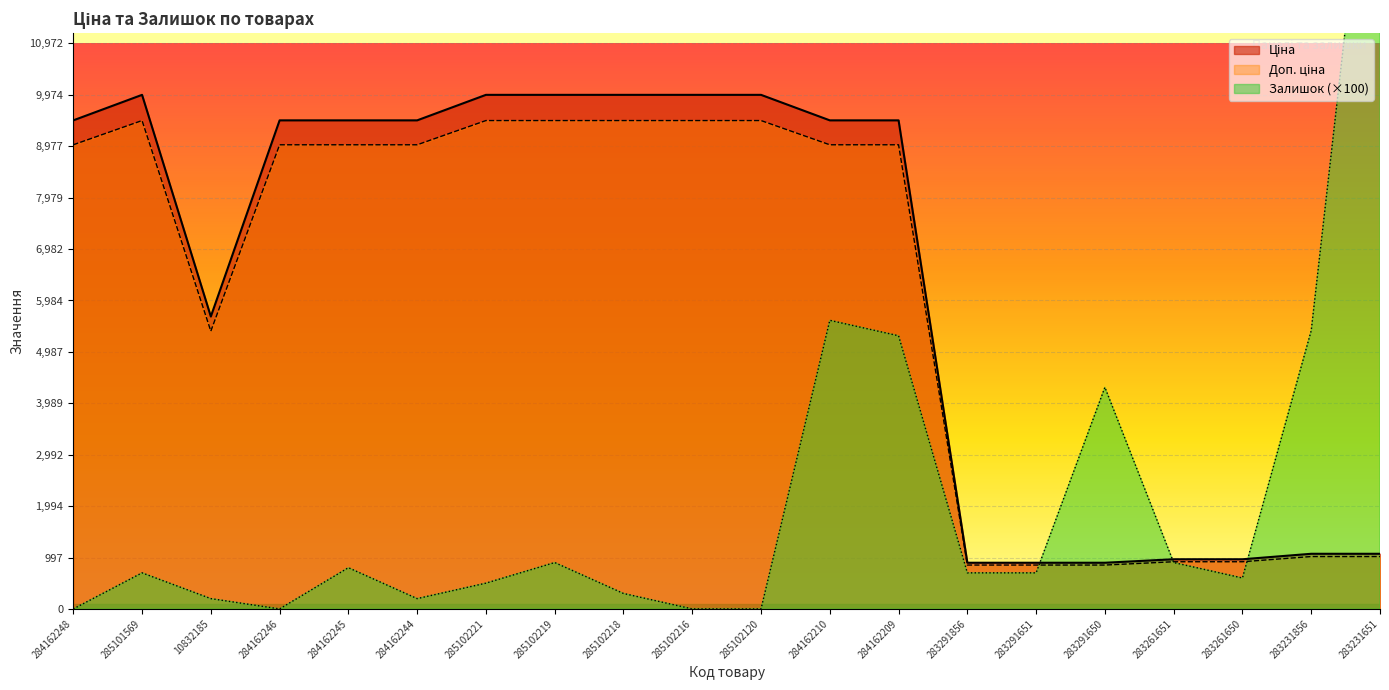

How many lines are shown in the chart?

3